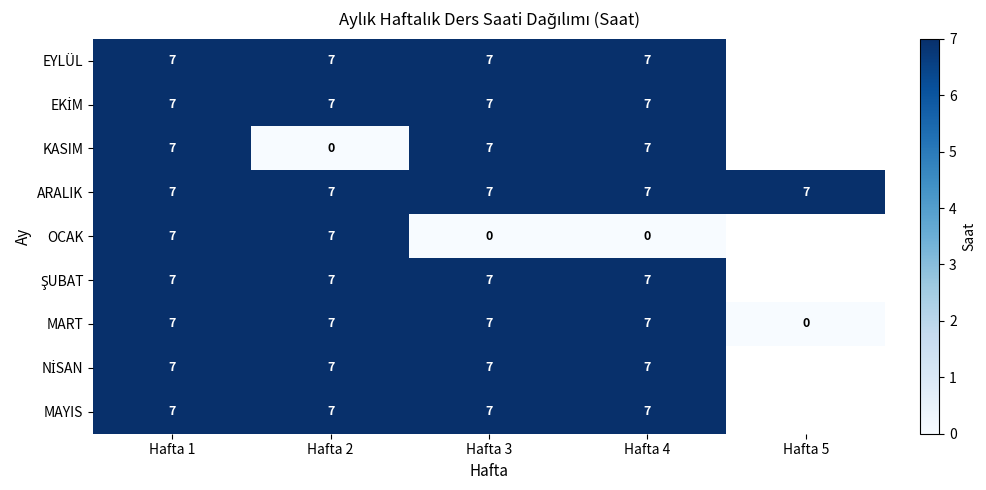

What is the approximate value of ARALIK at Hafta 4?

7